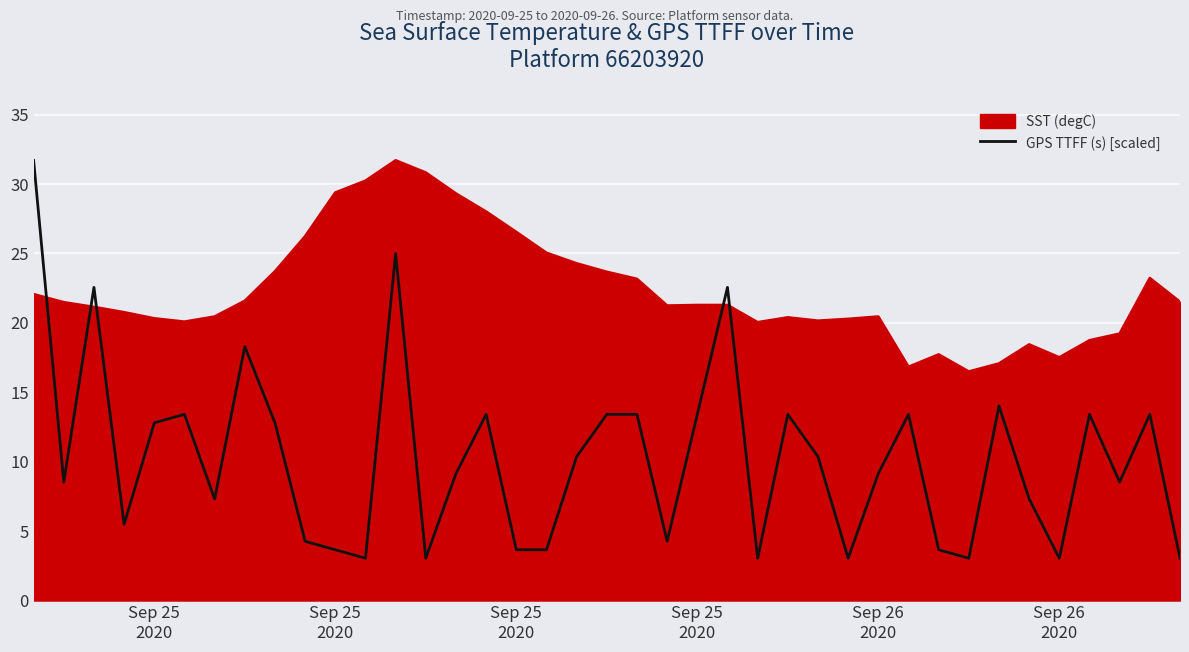

List the series in order of their overall mean, lowest first.

GPS TTFF (s) [scaled], SST (degC)